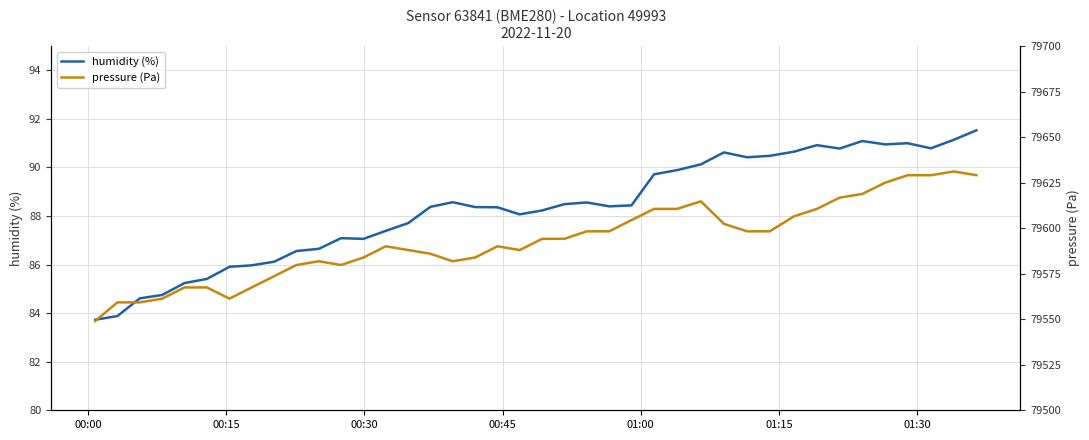

How many lines are shown in the chart?

2